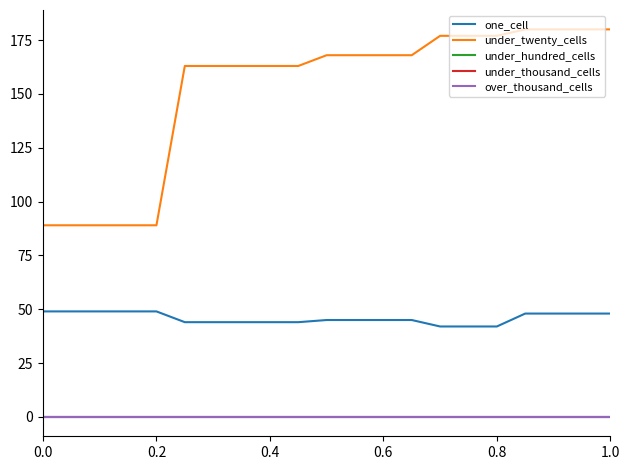

At how many categories does at least one series exceed 66?

21